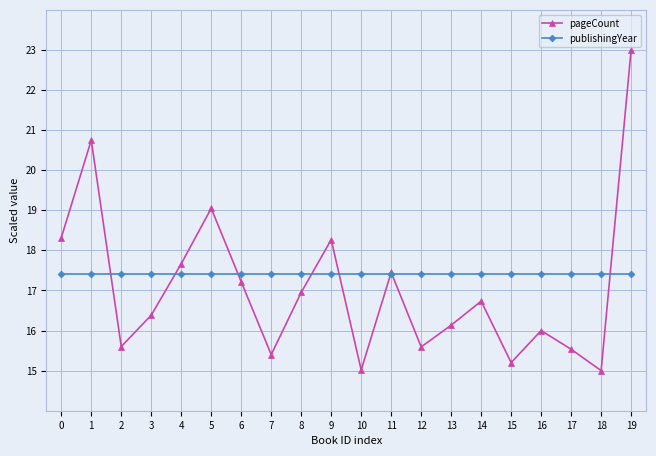

True or false: publishingYear has a value of 17.4 at 11.

True